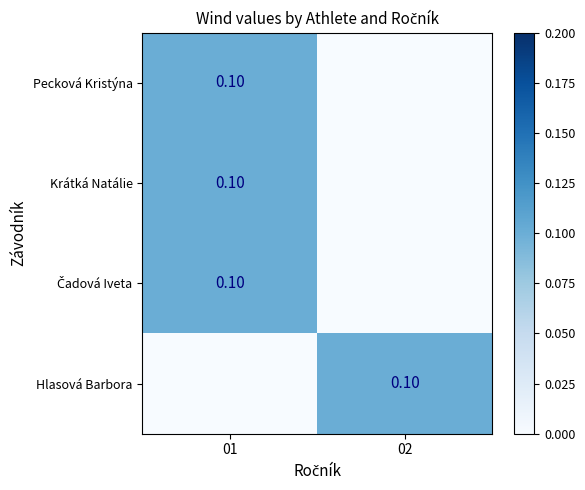

How many categories are shown in the chart?

2